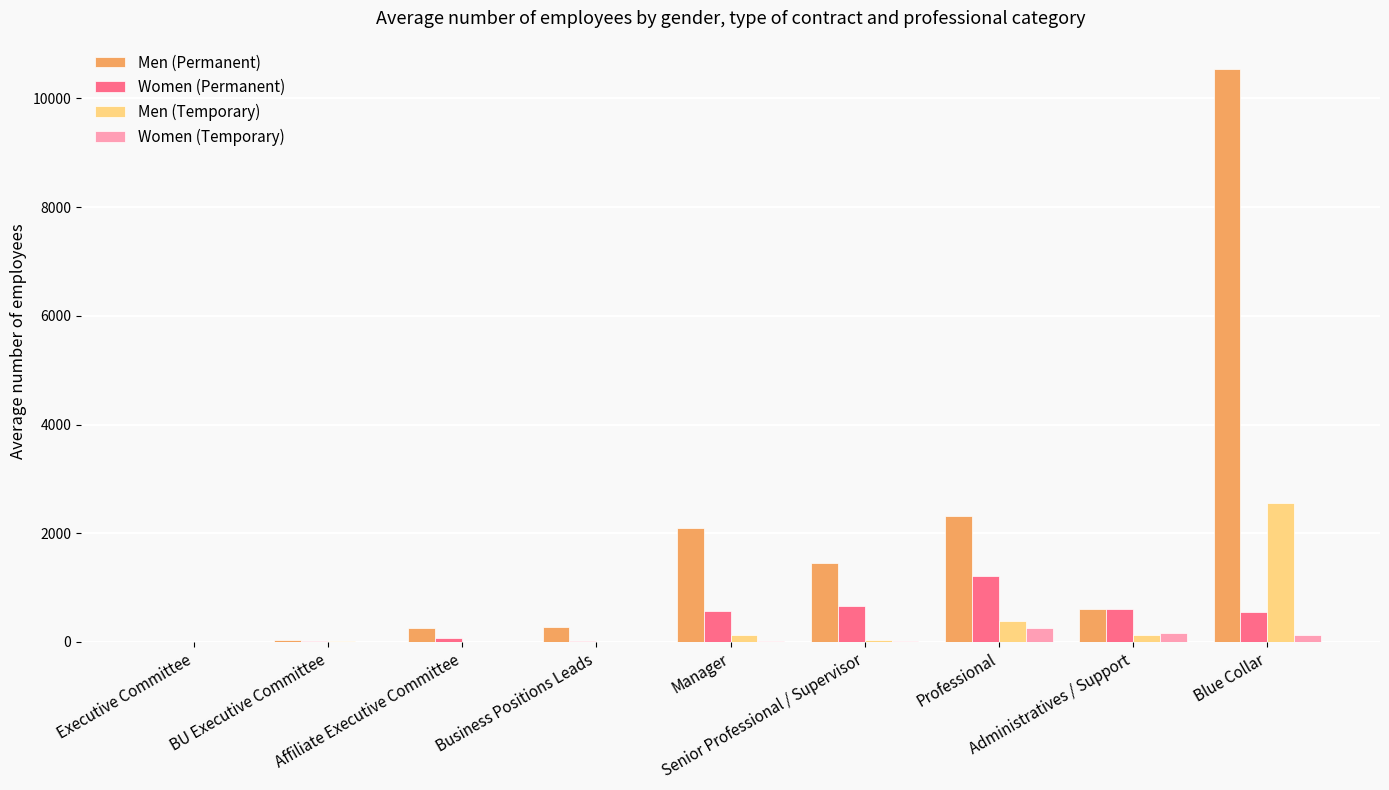

What is the sum of all Women (Temporary) values?

596.0